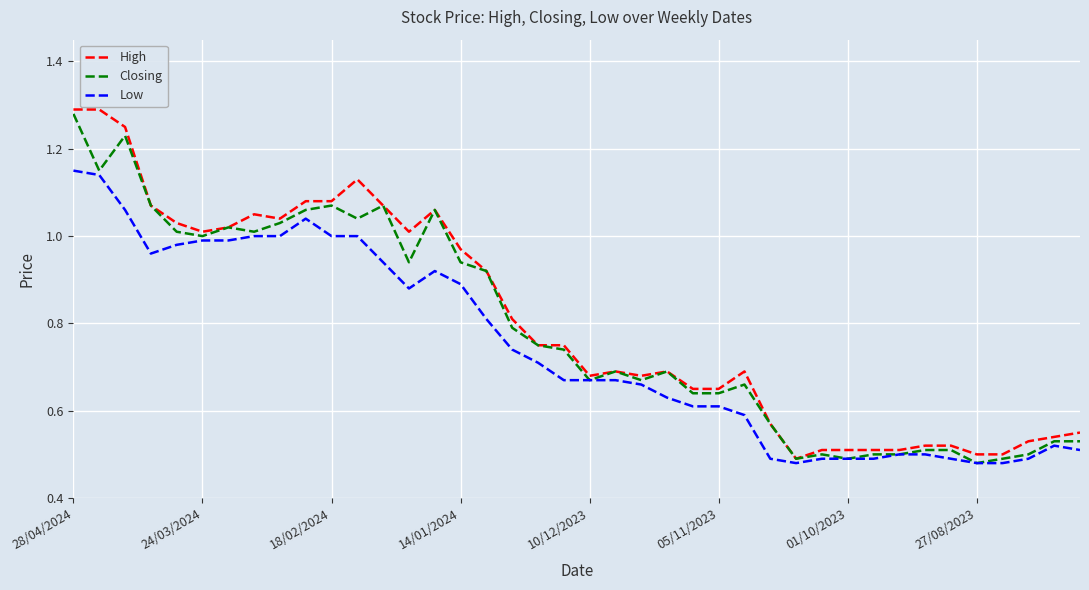

How many lines are shown in the chart?

3